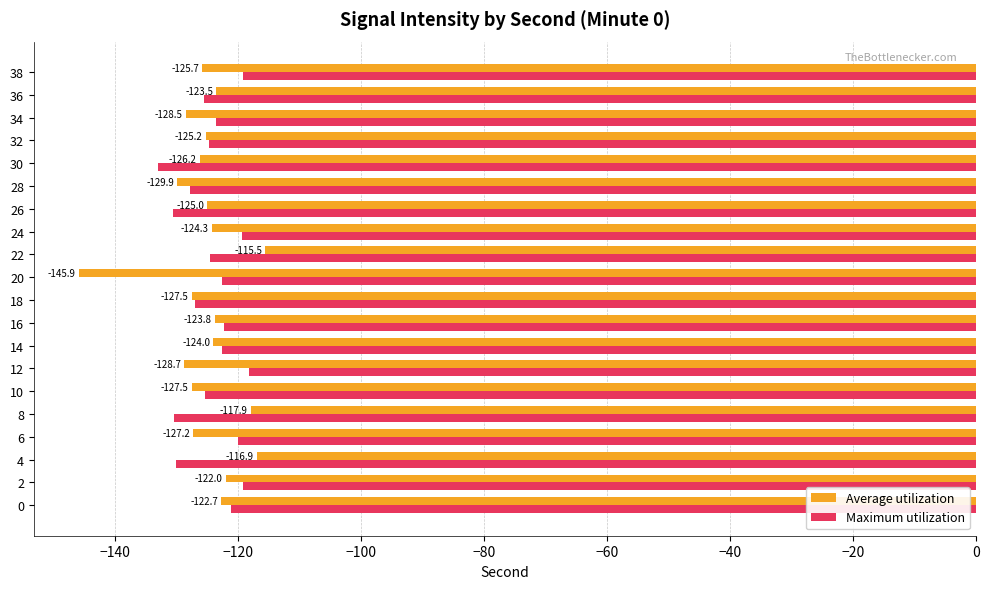

At which label is Average utilization closest to -130?

28